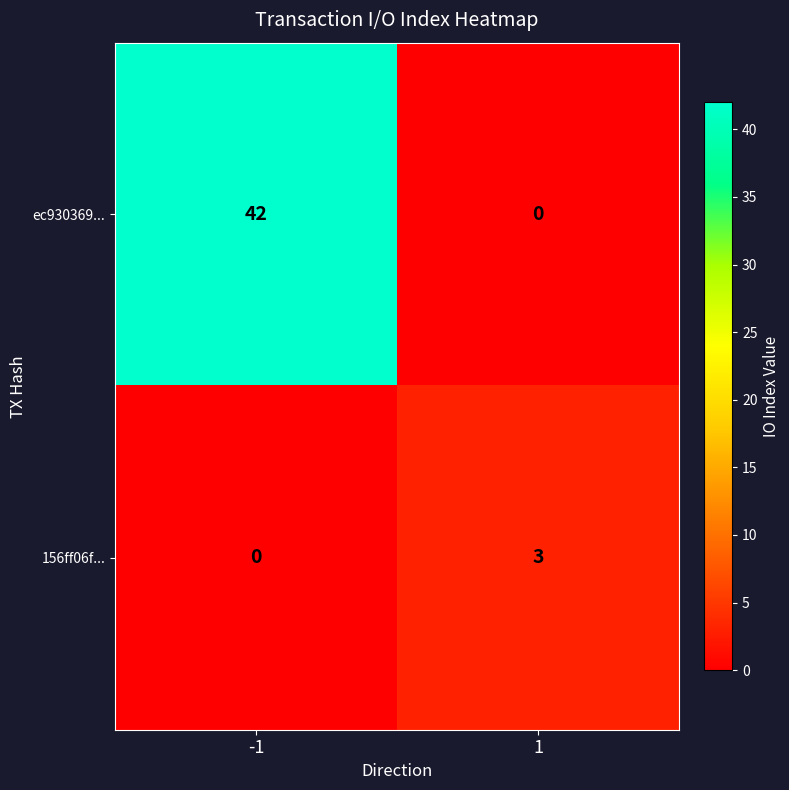

What is the spread (max minus min) of values at 1?

3